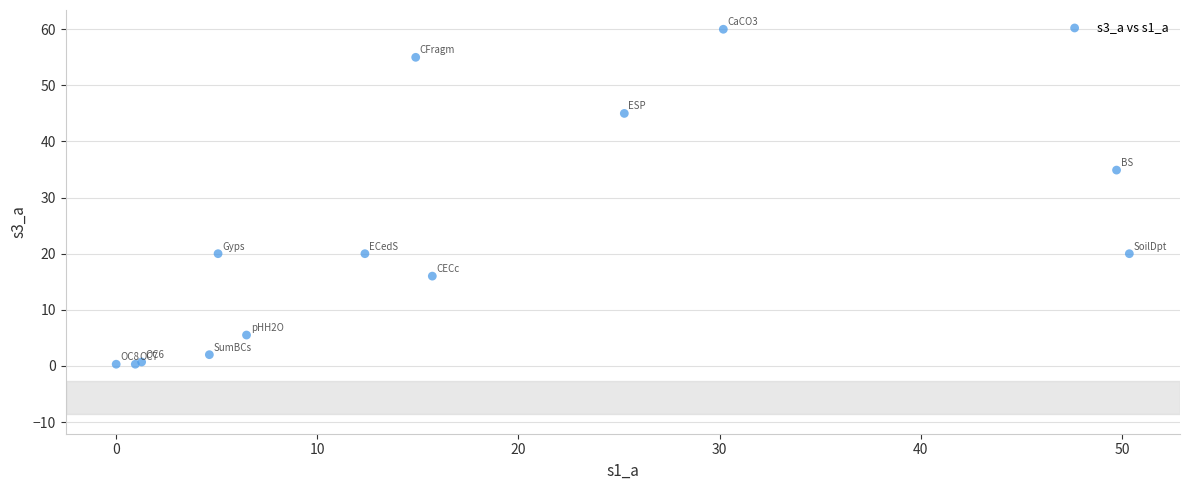

What Y value in the scatter plot is closest to 30?

34.9